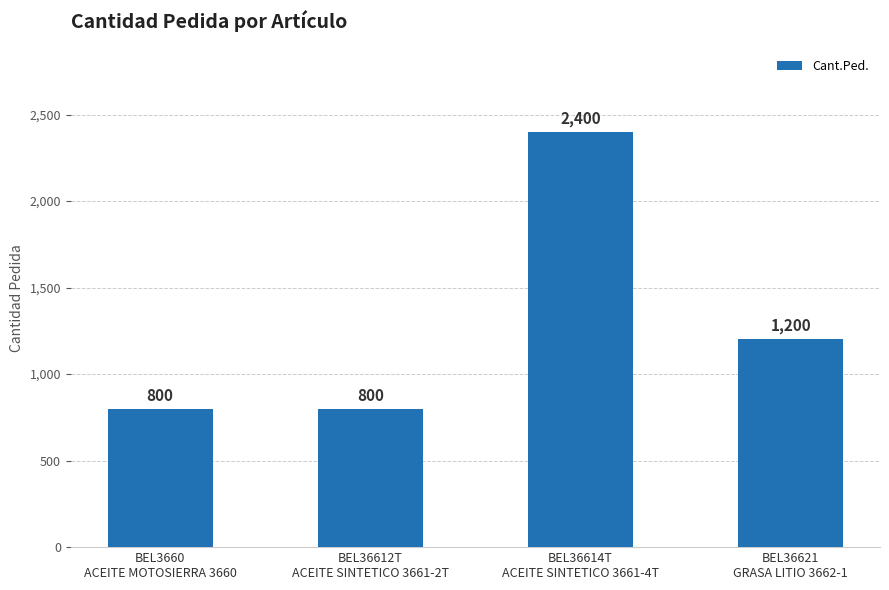

How many values are between 800 and 2400?

4